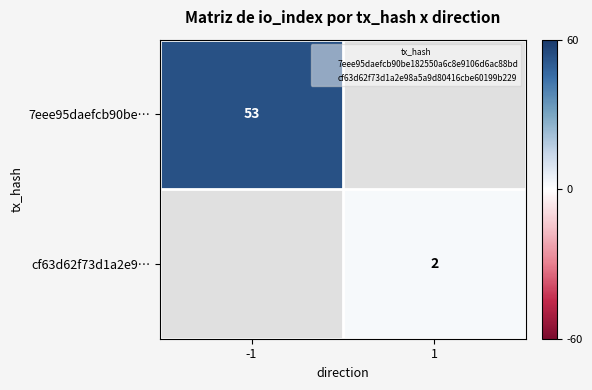

What is the minimum value shown in the chart?

2.0